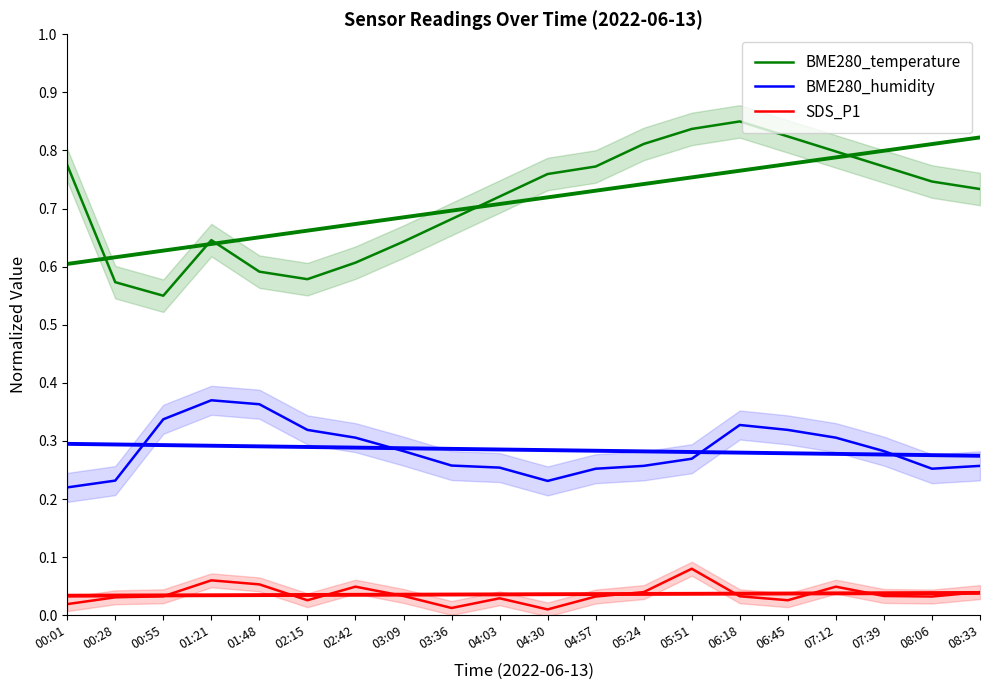

What is the difference between the maximum and second lowest values in the BME280_humidity series?

0.1